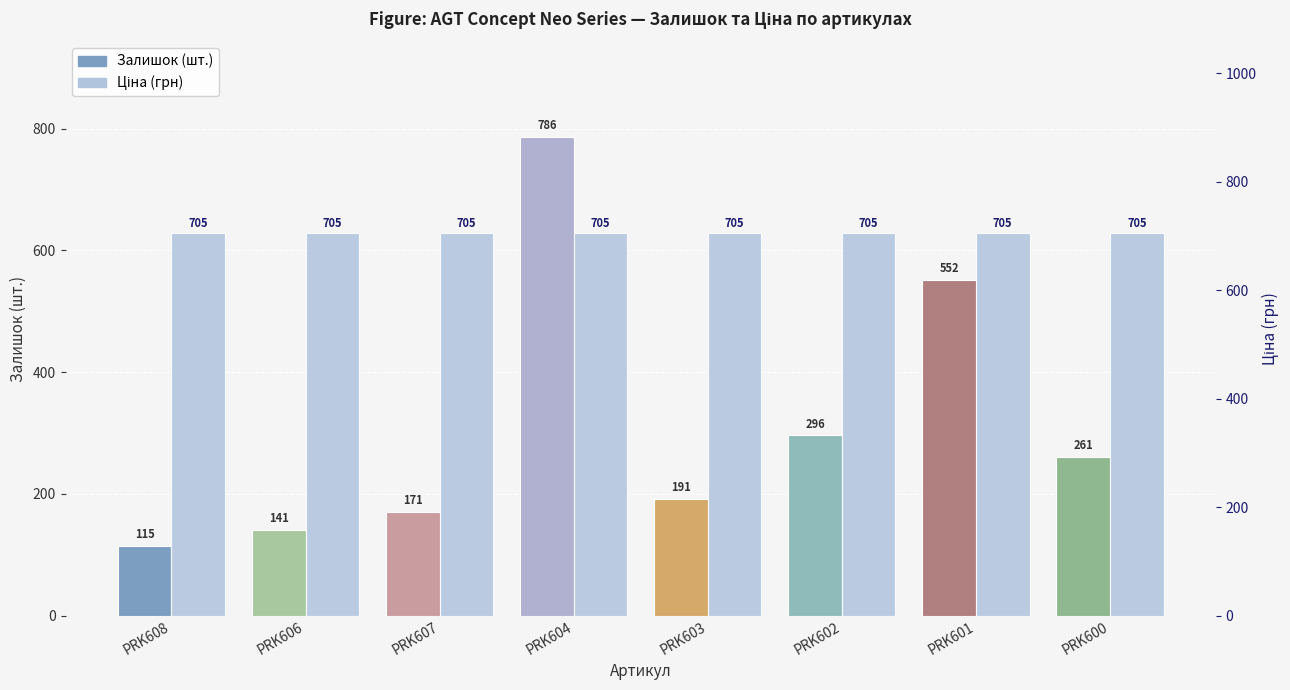

Rank the series by their maximum value, from lowest to highest.

Ціна (грн), Залишок